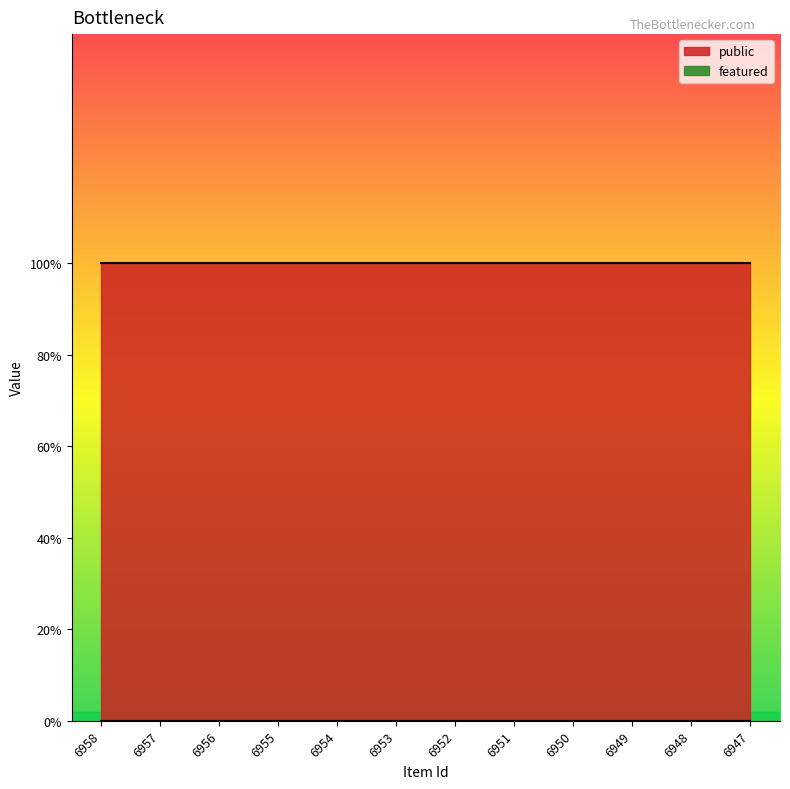

List the series in order of their overall mean, lowest first.

featured, public